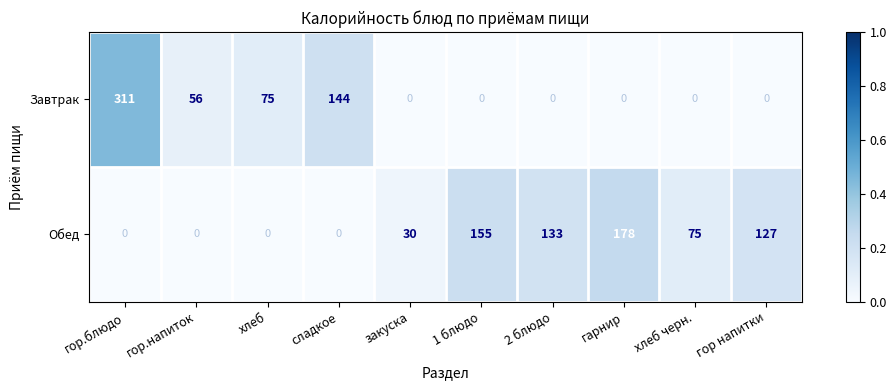

What is the difference between the Обед values at гор.блюдо and гор напитки?

127